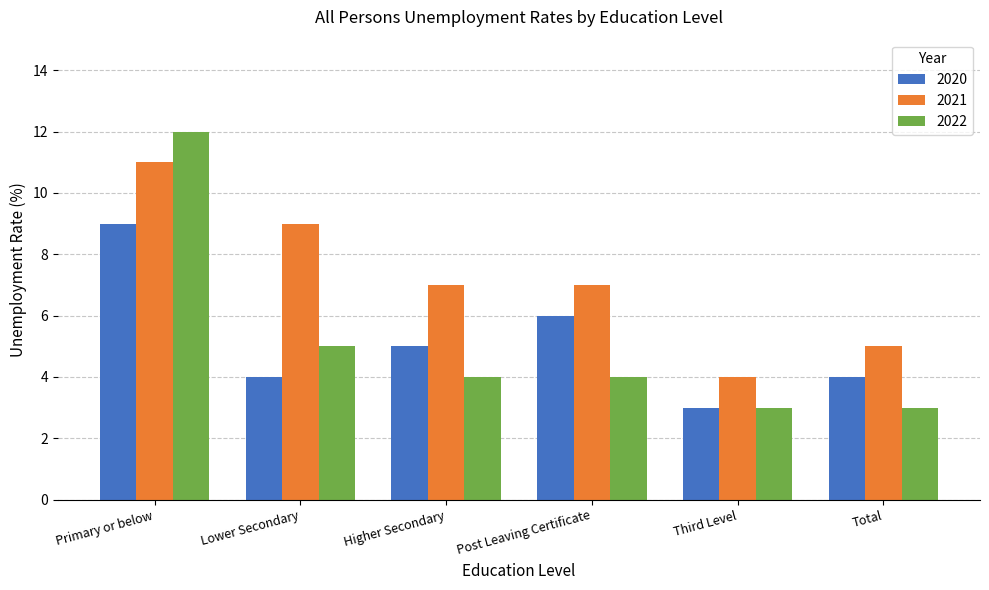

What position from the right is Primary or below?

6